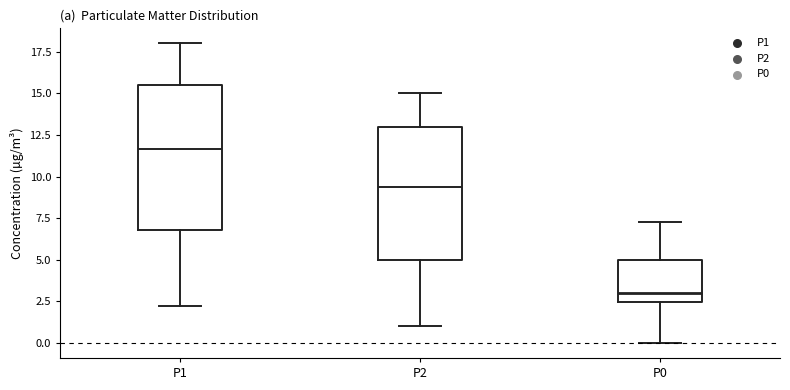

Where does the median line of the box for P0 sit on the y-axis? The values are not printed on the chart, so give them approximately, as read against the axis.

3.0